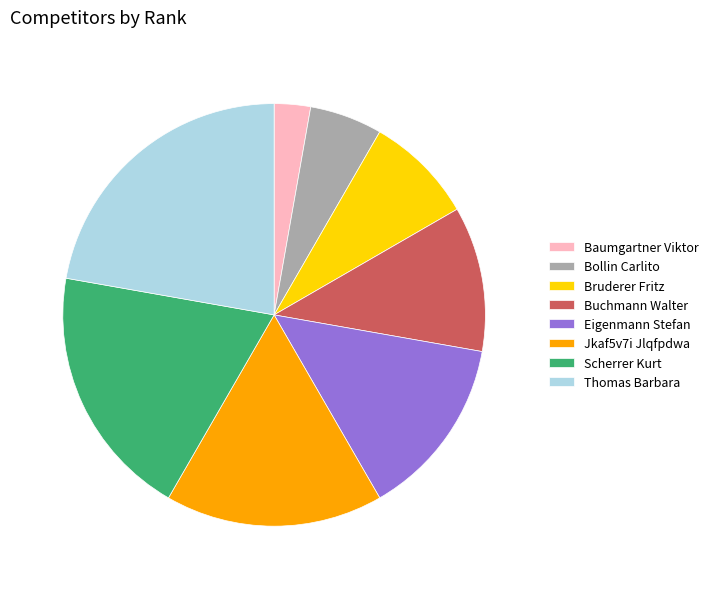

Is there a majority slice in this chart?

No